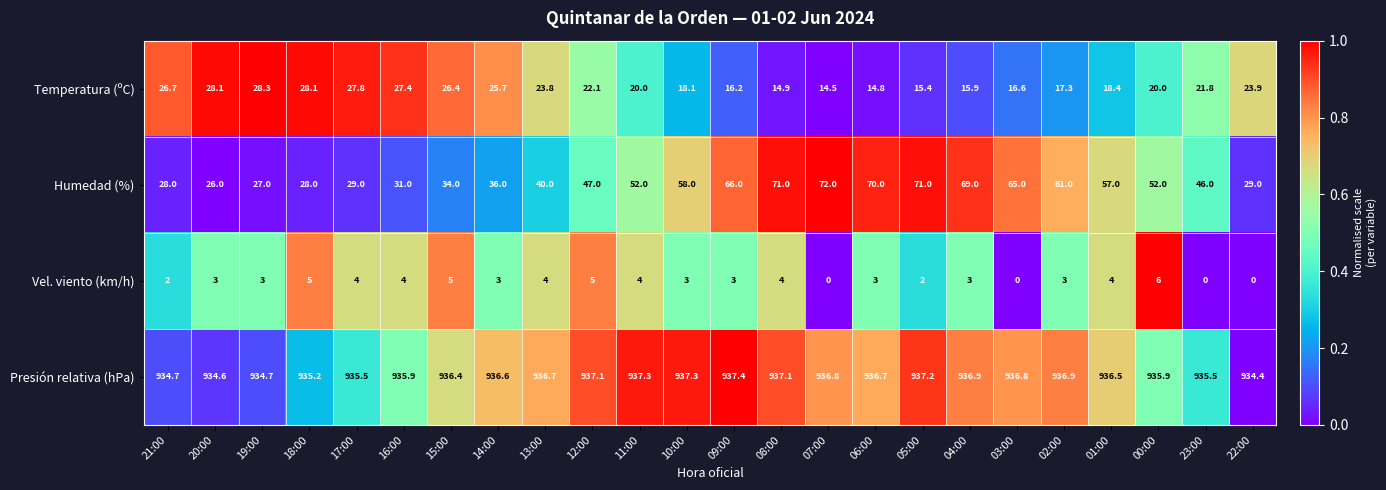

At which category does the chart reach its peak across all series?

09:00